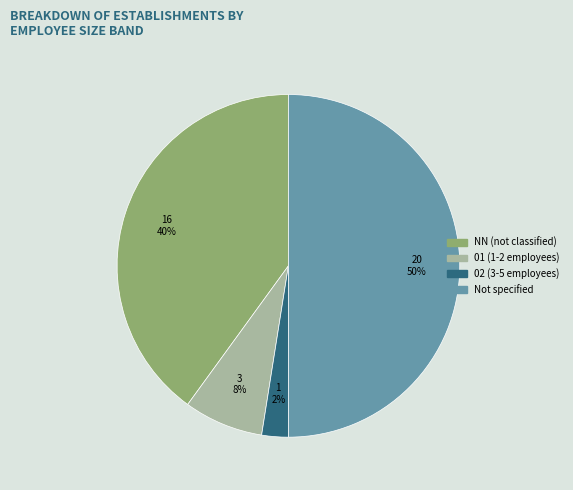

To the nearest percent, what is the average slice percentage?

25%